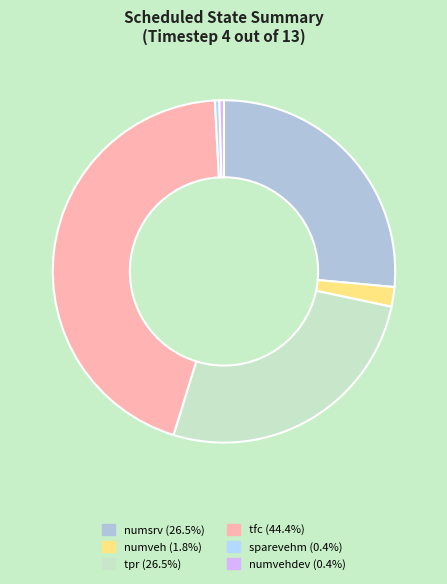

How many slices are in this pie chart?

6